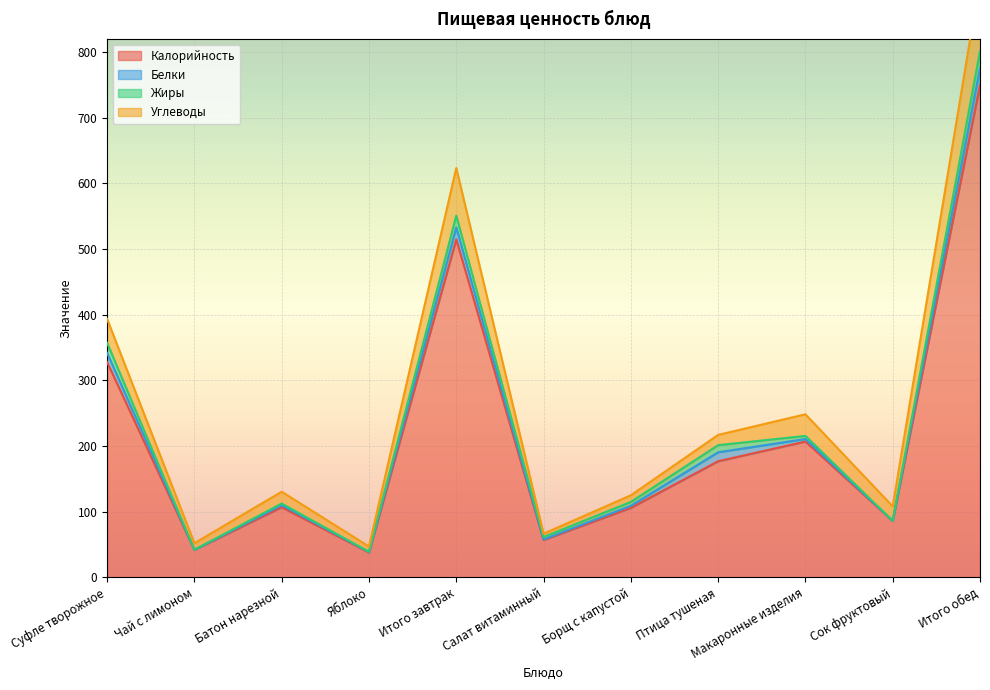

What is the maximum value for Калорийность?

750